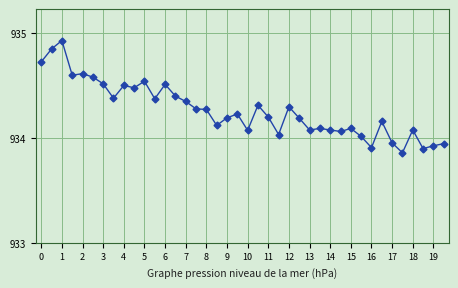

True or false: the data has more than 2 interior local peaks.

True